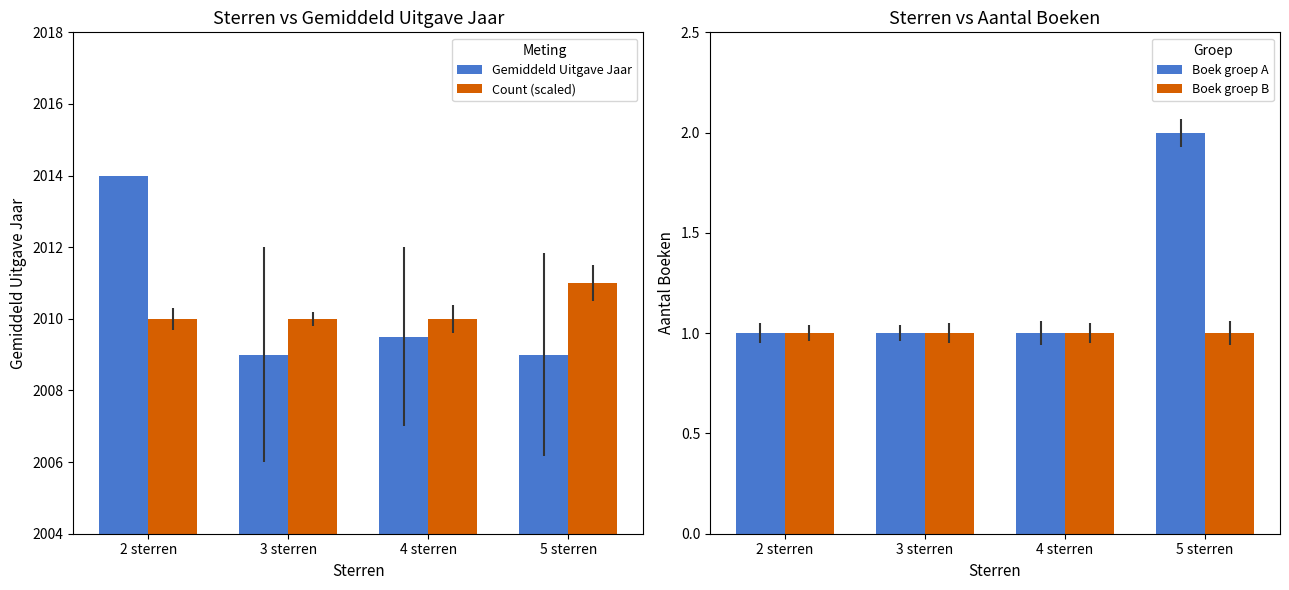

Reading left to right, what are all the values shown in this chart?

Gemiddeld Uitgave Jaar: 2 sterren=2014.0	3 sterren=2009.0	4 sterren=2009.5	5 sterren=2009.0
Count (scaled): 2 sterren=2010.0	3 sterren=2010.0	4 sterren=2010.0	5 sterren=2011.0
Boek groep A: 2 sterren=1.0	3 sterren=1.0	4 sterren=1.0	5 sterren=2.0
Boek groep B: 2 sterren=1.0	3 sterren=1.0	4 sterren=1.0	5 sterren=1.0